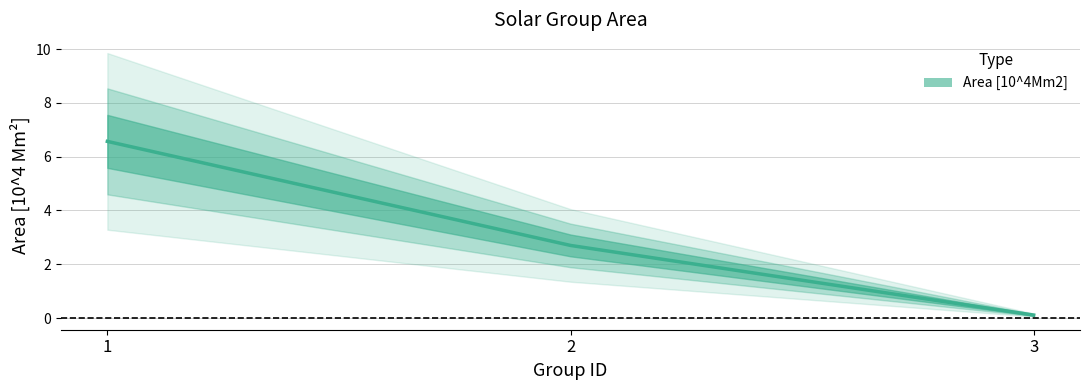

What is the value of the 2nd point from the left?

2.7